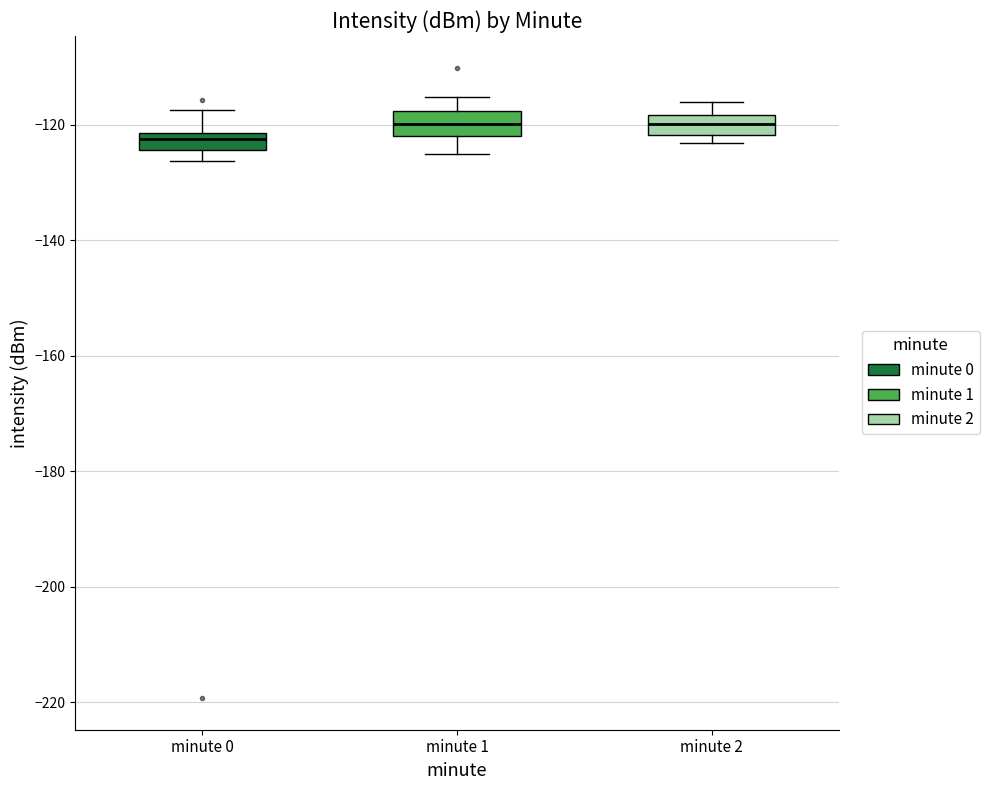

Which box's median line is the lowest?

minute 0